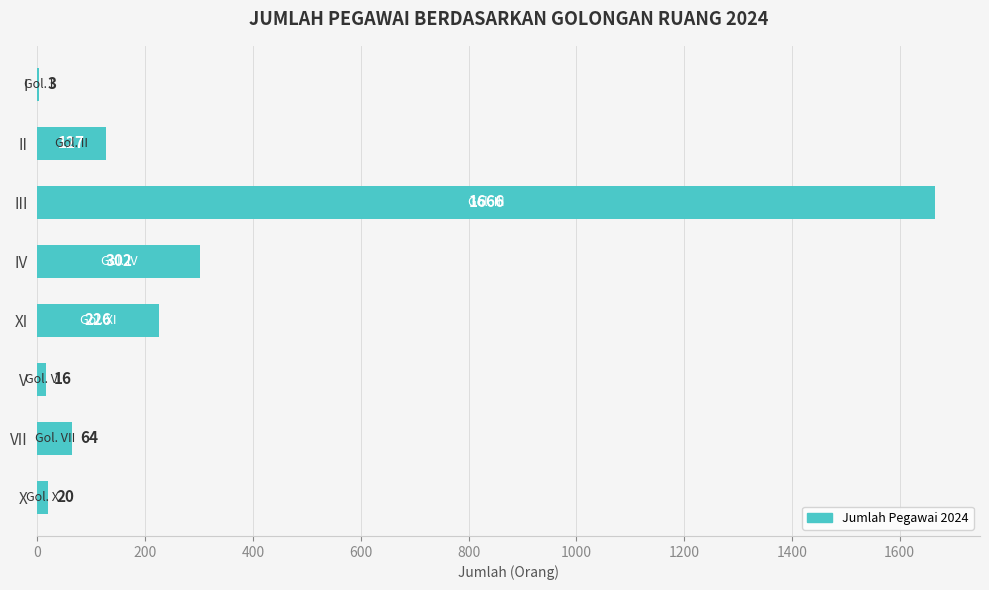

What is the sum of the values at I and VII?

67